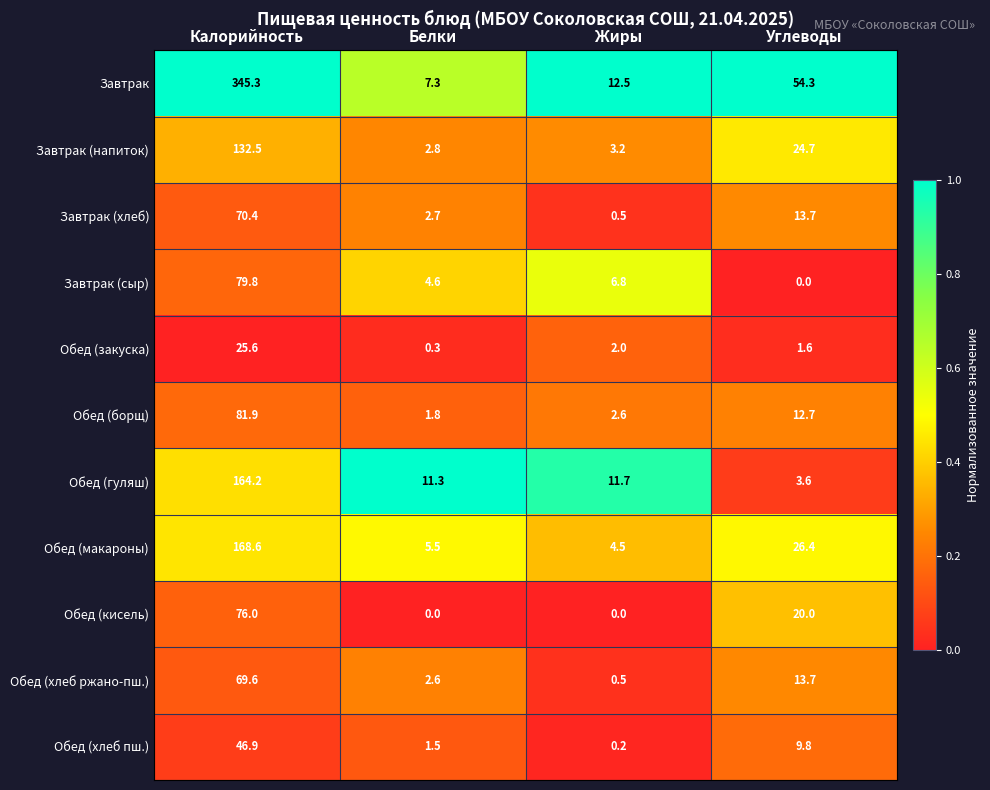

The value of Обед (кисель) at Жиры is -25.9. True or false?

False